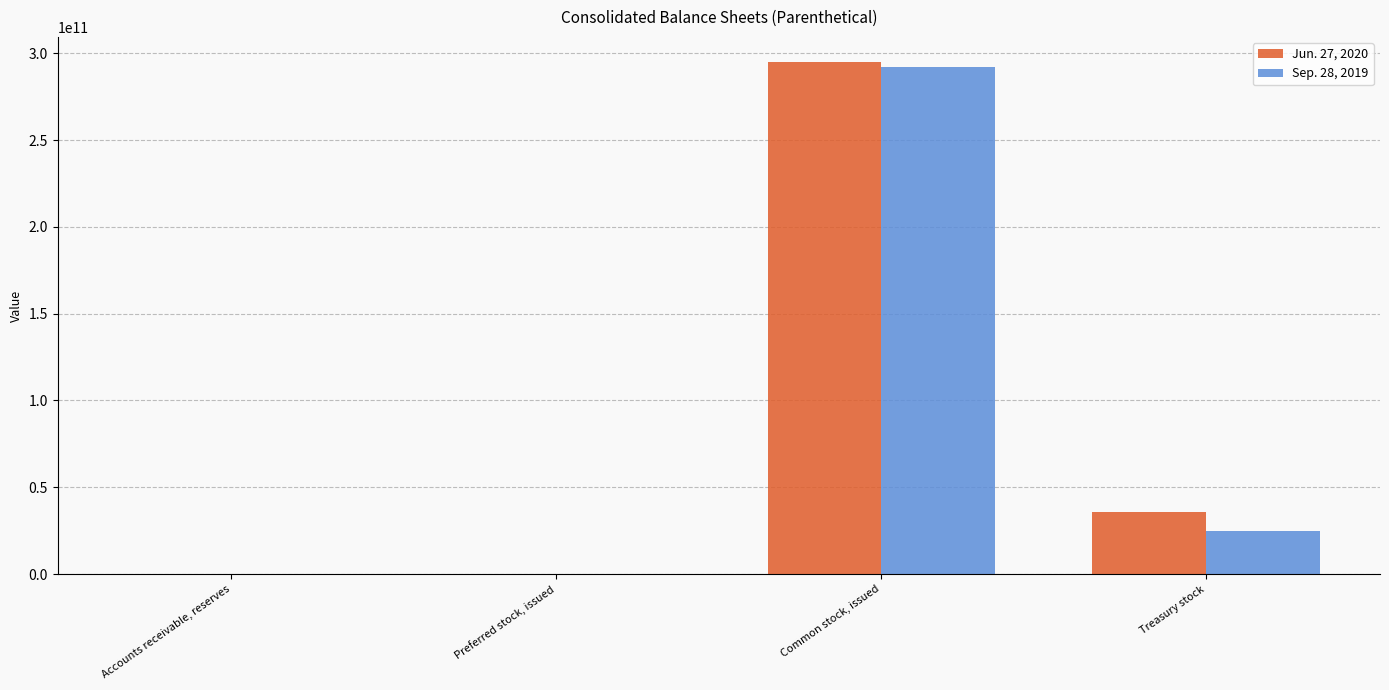

What is the greatest value displayed?

294684000000.0